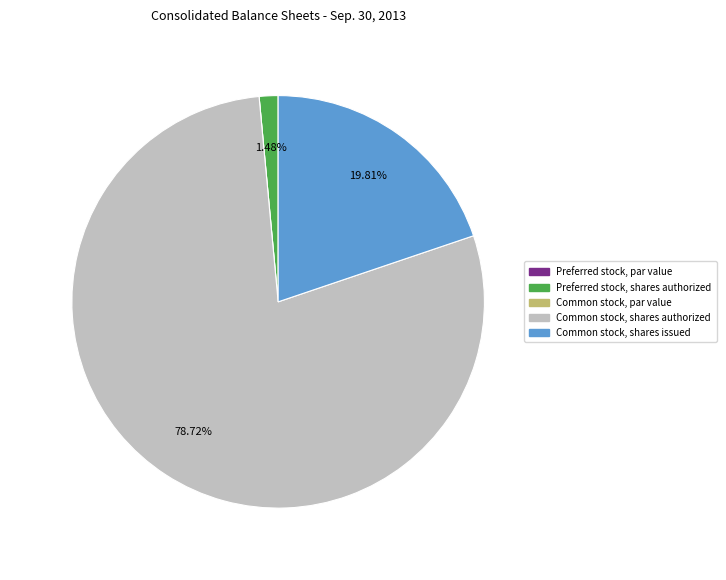

What percentage do Common stock, shares authorized and Preferred stock, shares authorized together represent?

80.2%